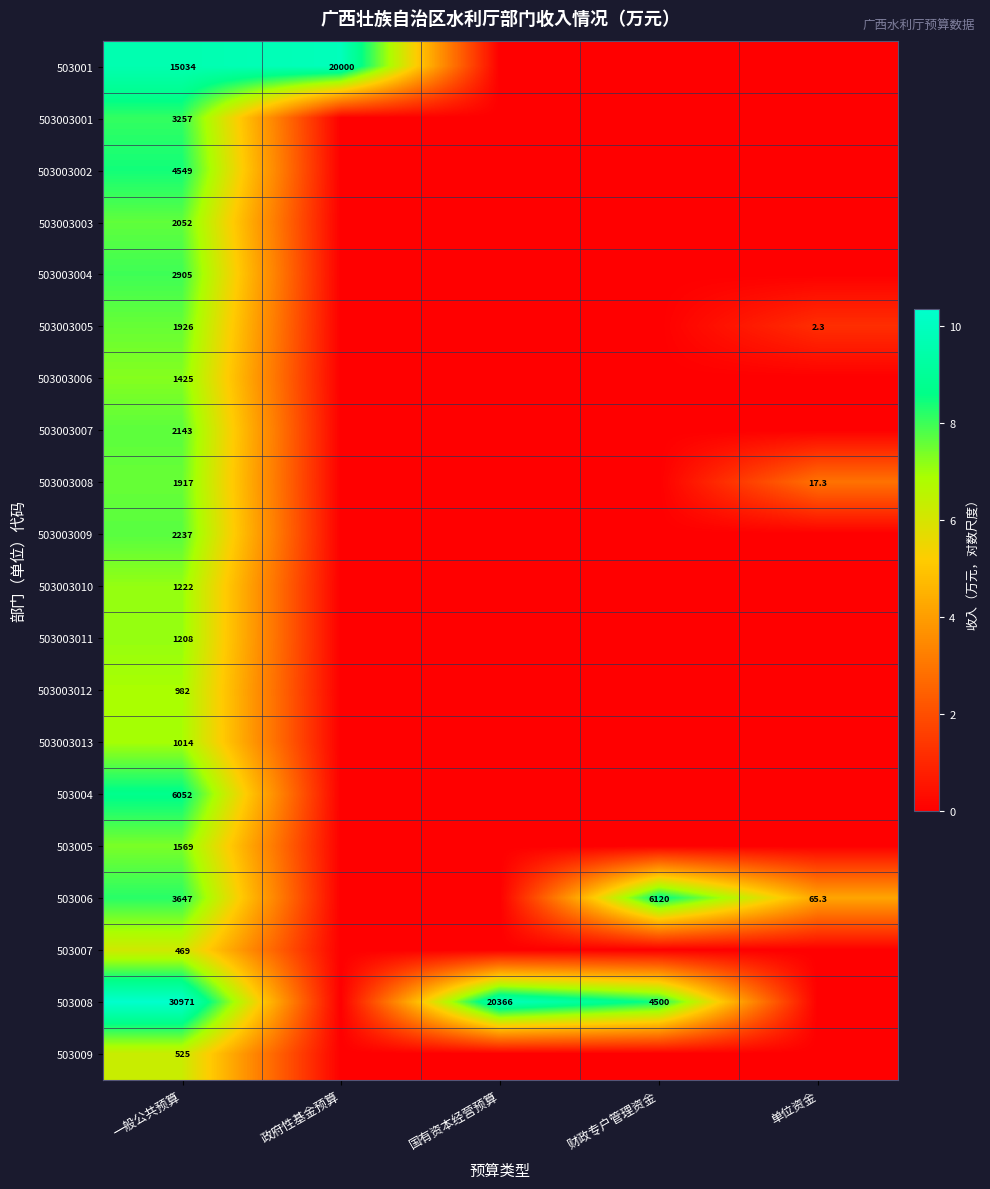

At how many categories does at least one series exceed 7?

4